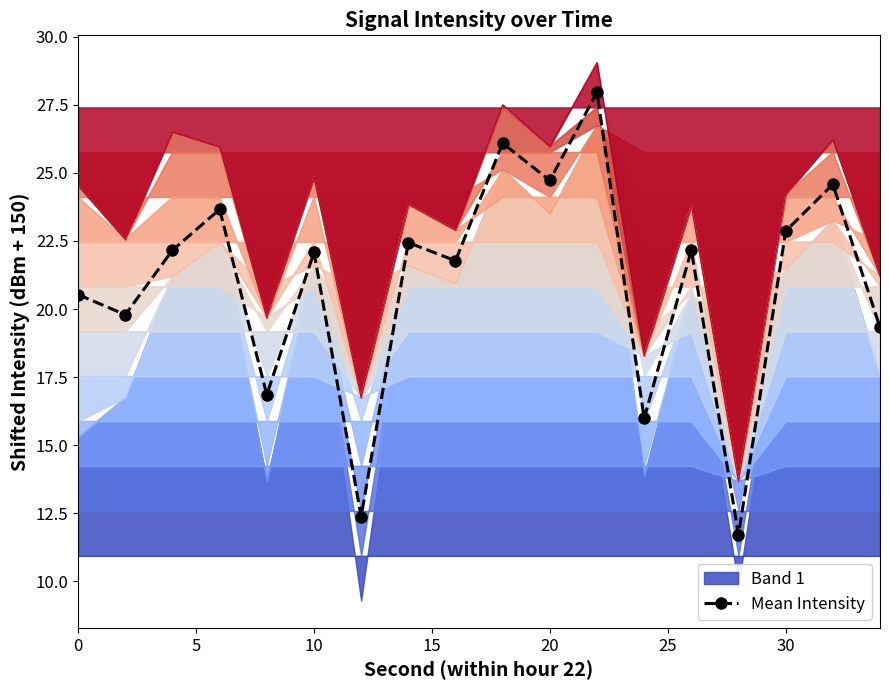

True or false: Mean Intensity has more than 2 interior local peaks.

True